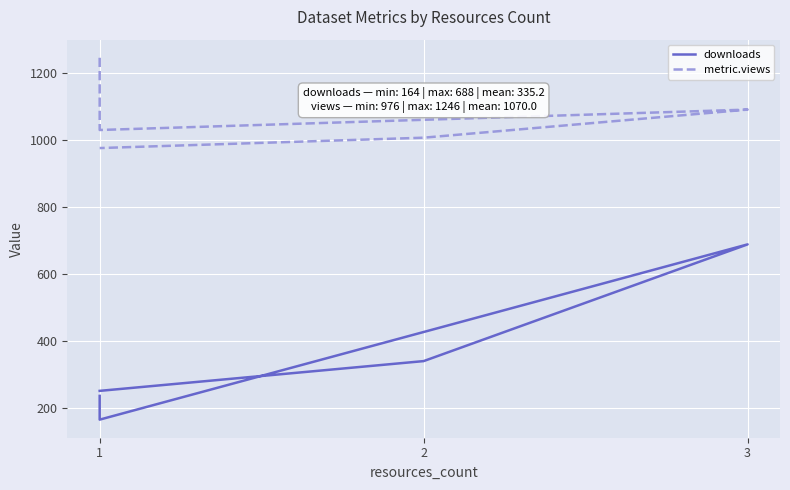

At how many categories does at least one series exceed 893?

5